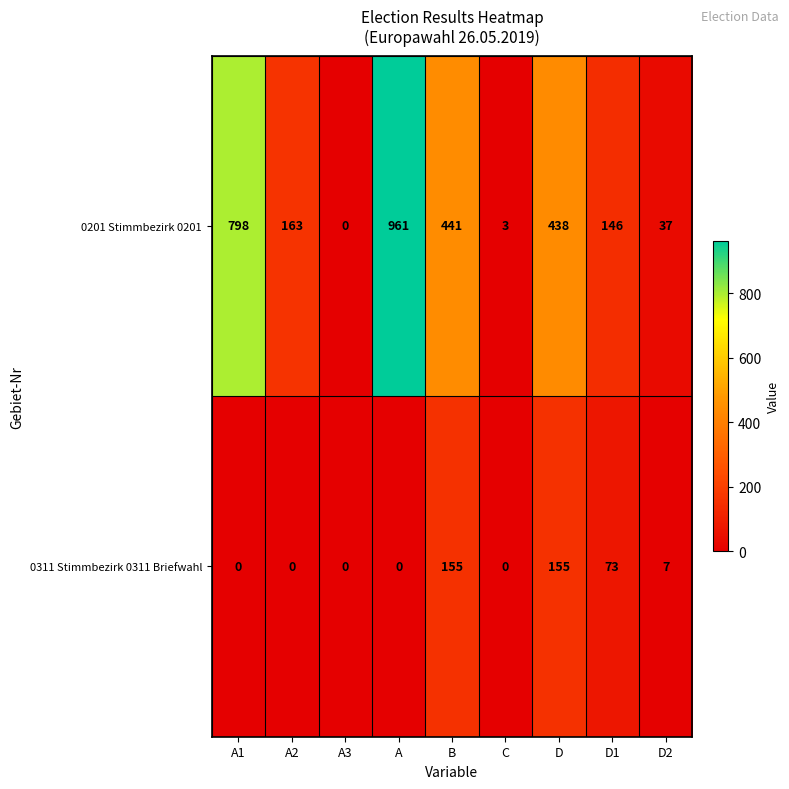

What is the spread (max minus min) of values at A1?

798